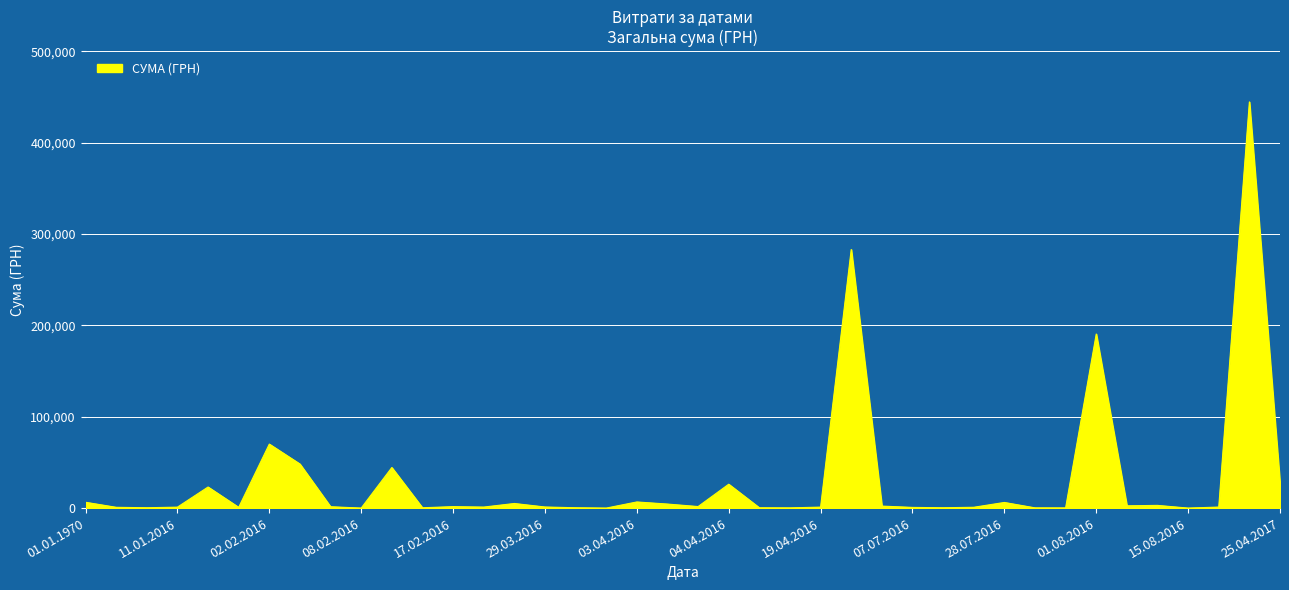

What is the maximum value shown in the chart?

444504.1